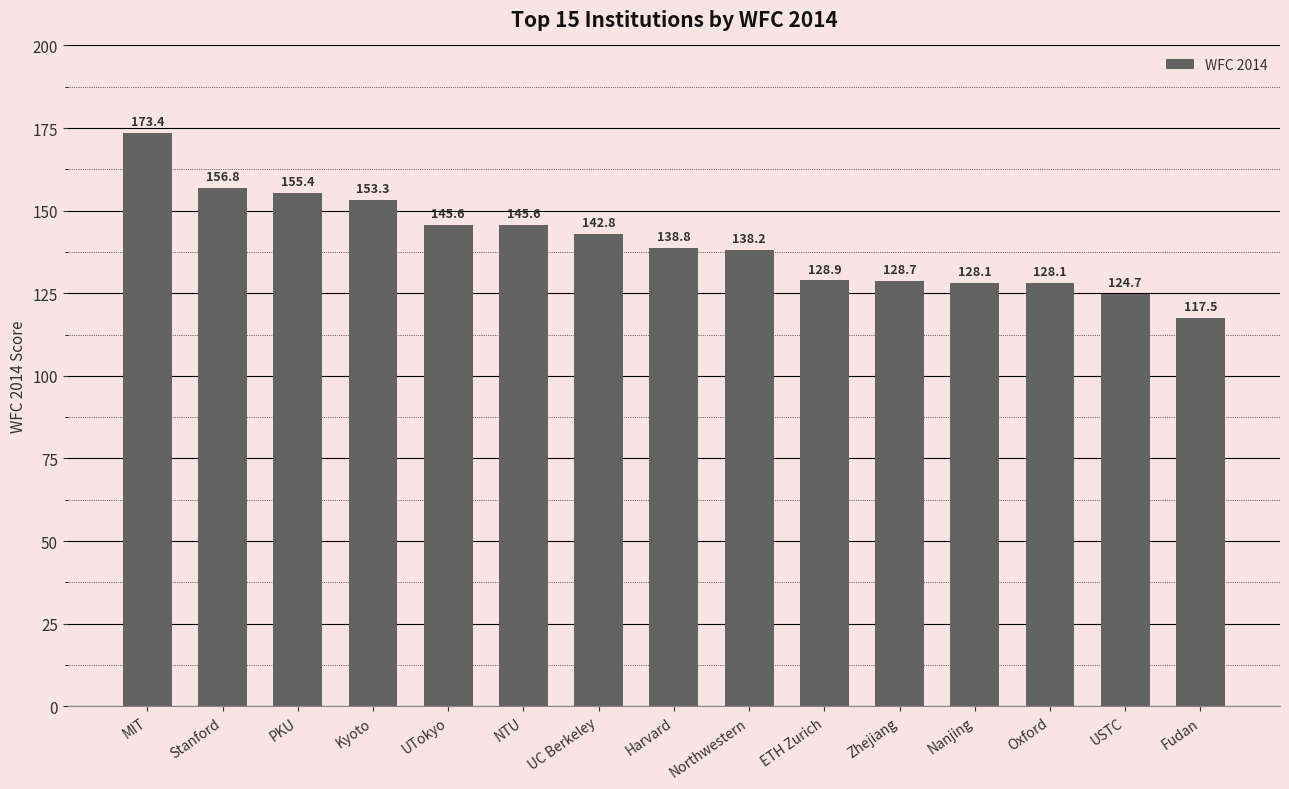

At which label does the data first exceed 138?

MIT